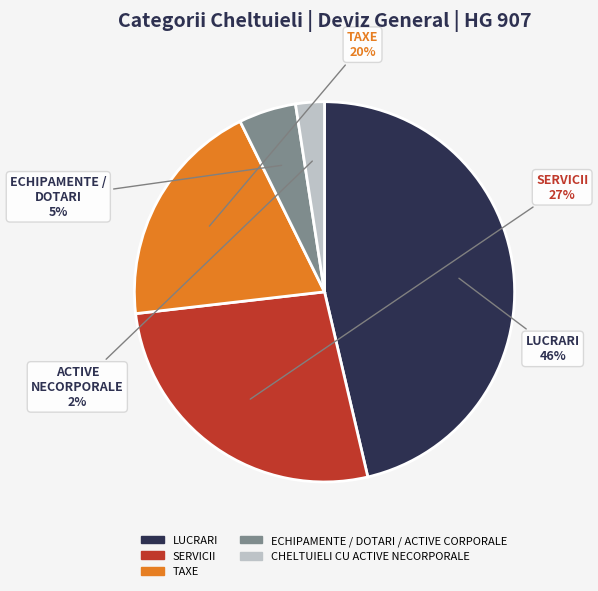

Between CHELTUIELI CU ACTIVE NECORPORALE and TAXE, which is larger?

TAXE